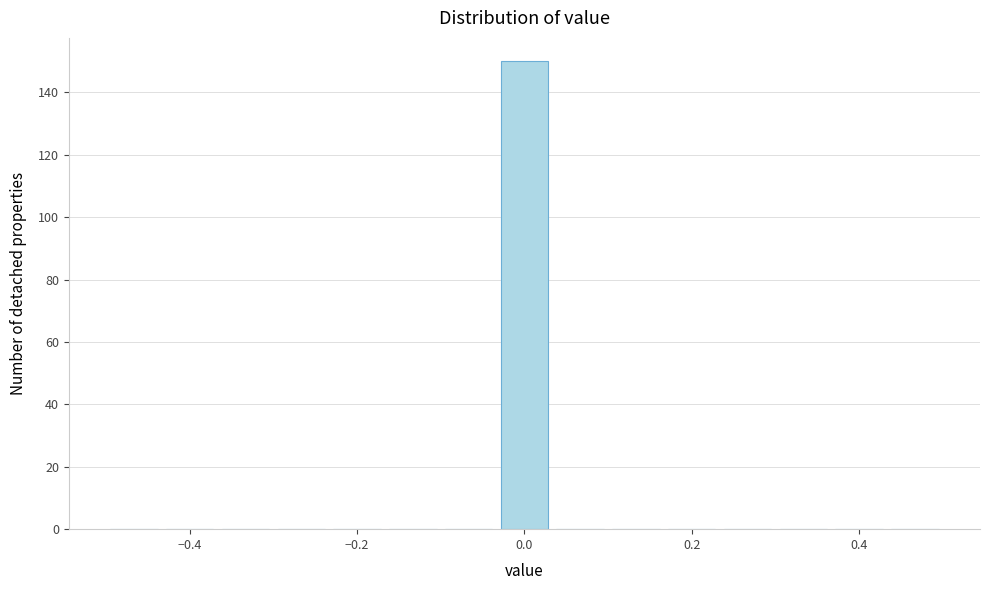

Around what value on the x-axis is the tallest bar? Give the approximate position of its centre, as read against the axis.

0.00